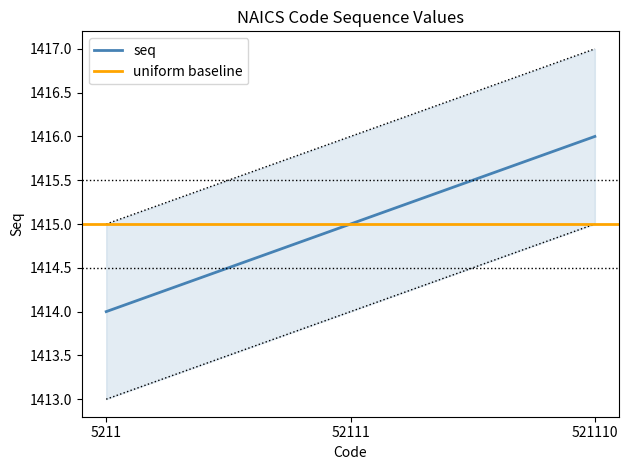

List the labels in order of value, largest first.

521110, 52111, 5211